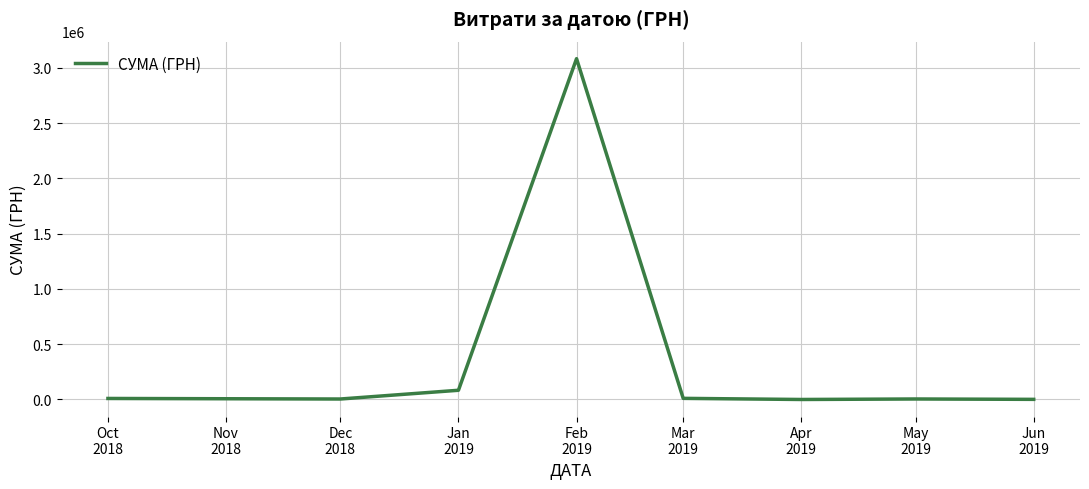

What is the average value?

399630.0